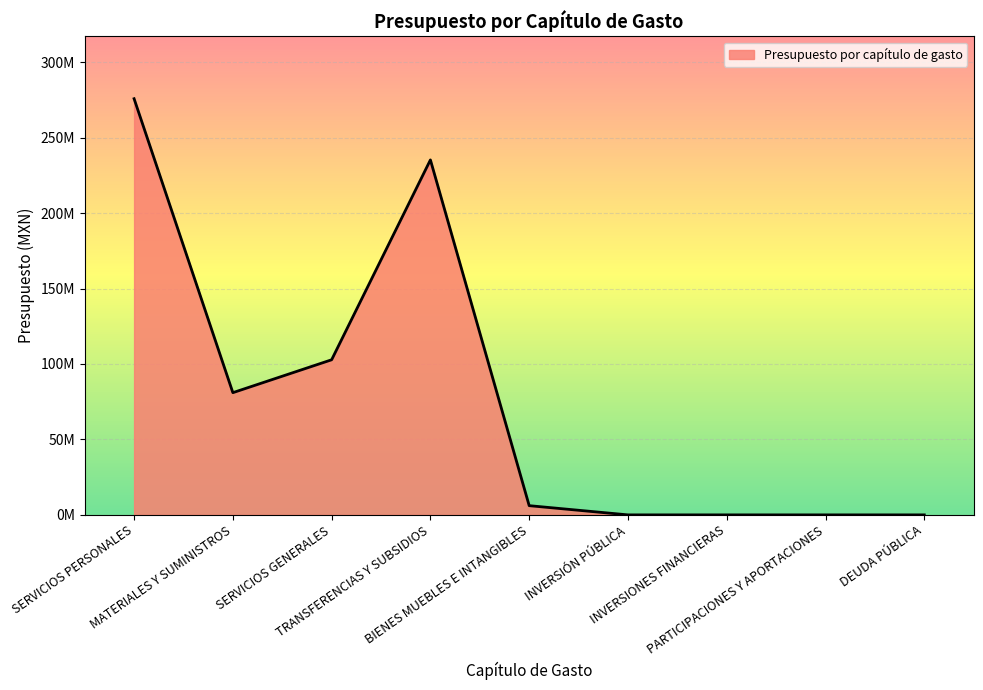

Does the chart have visible grid lines?

Yes